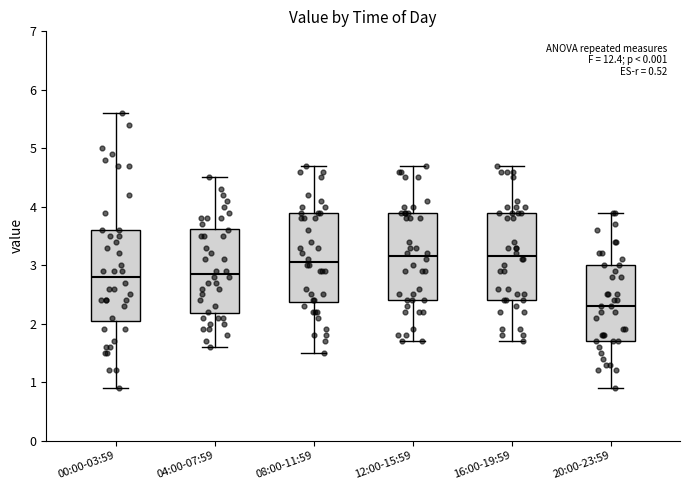

Reading left to right, transcribe this box plot: for each box, give where its median line is, the range the box spans, and where its two whiskers end, as read against the y-axis. The values are not printed on the chart, so give them approximately, as read against the axis.

00:00-03:59: median 2.8, box 2.1 to 3.6, whiskers 0.9 to 5.6
04:00-07:59: median 2.9, box 2.2 to 3.6, whiskers 1.6 to 4.5
08:00-11:59: median 3.1, box 2.4 to 3.9, whiskers 1.5 to 4.7
12:00-15:59: median 3.2, box 2.4 to 3.9, whiskers 1.7 to 4.7
16:00-19:59: median 3.2, box 2.4 to 3.9, whiskers 1.7 to 4.7
20:00-23:59: median 2.3, box 1.7 to 3.0, whiskers 0.9 to 3.9